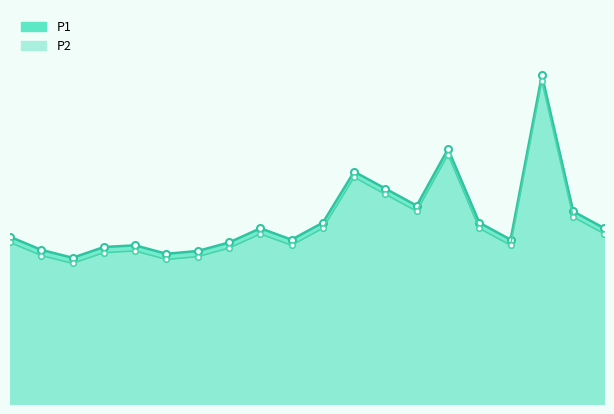

True or false: P1_line has a value of 1.4 at 16.

False